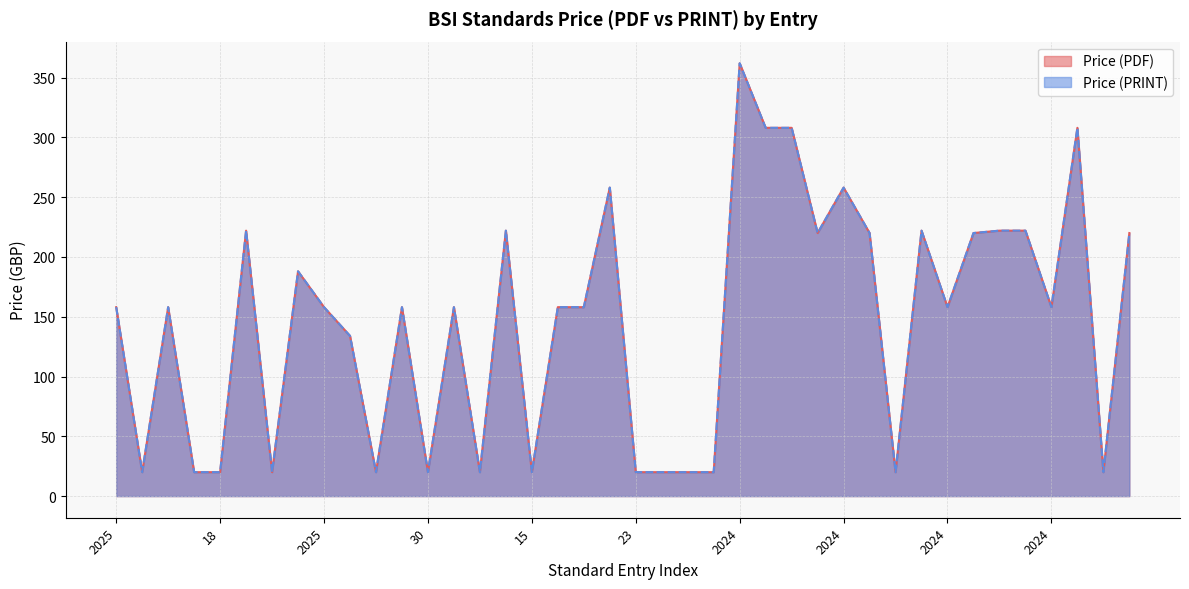

Which series has the largest total across all categories?

Price (PDF)